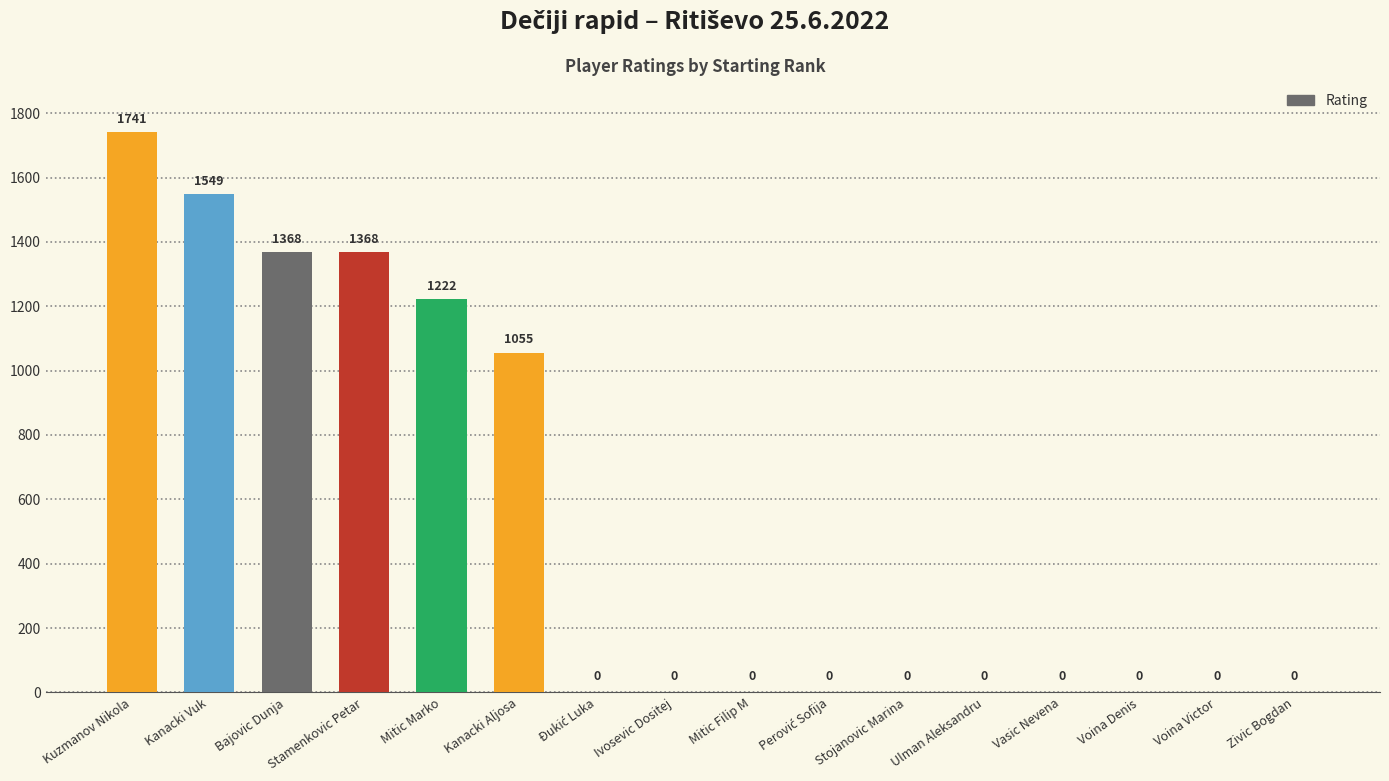

Is it true that the value at Mitic Filip M is -1081?

False